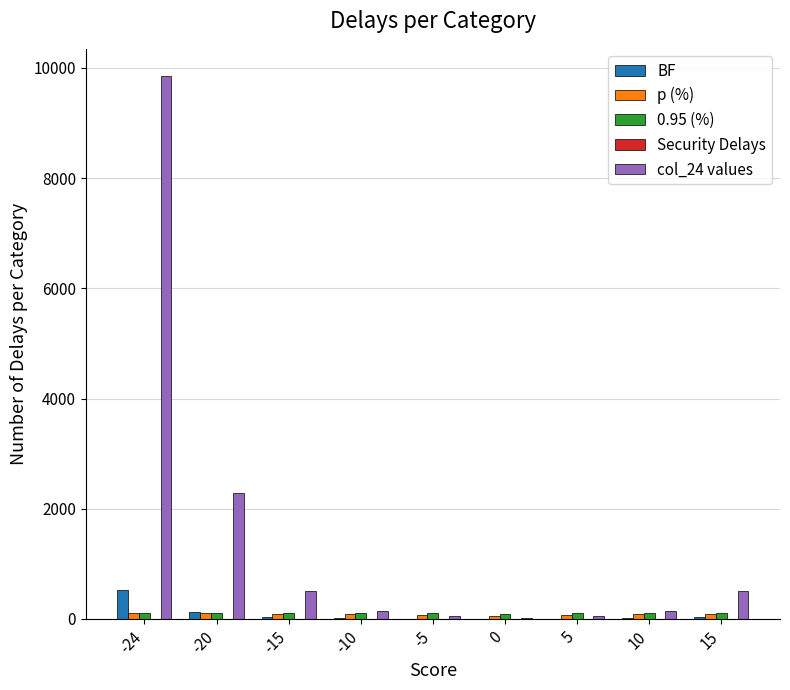

Between -24 and 0, which series saw the biggest shift?

col_24 values